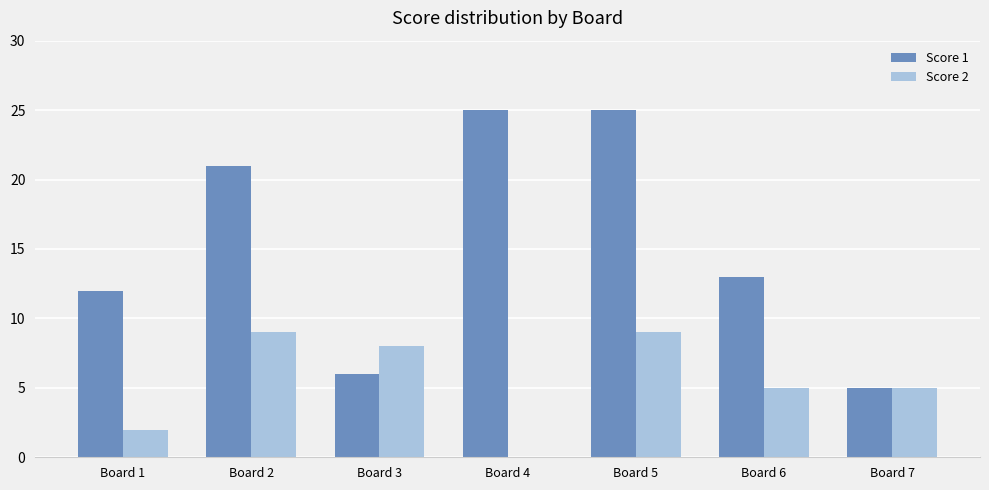

What is the total value across all series at Board 7?

10